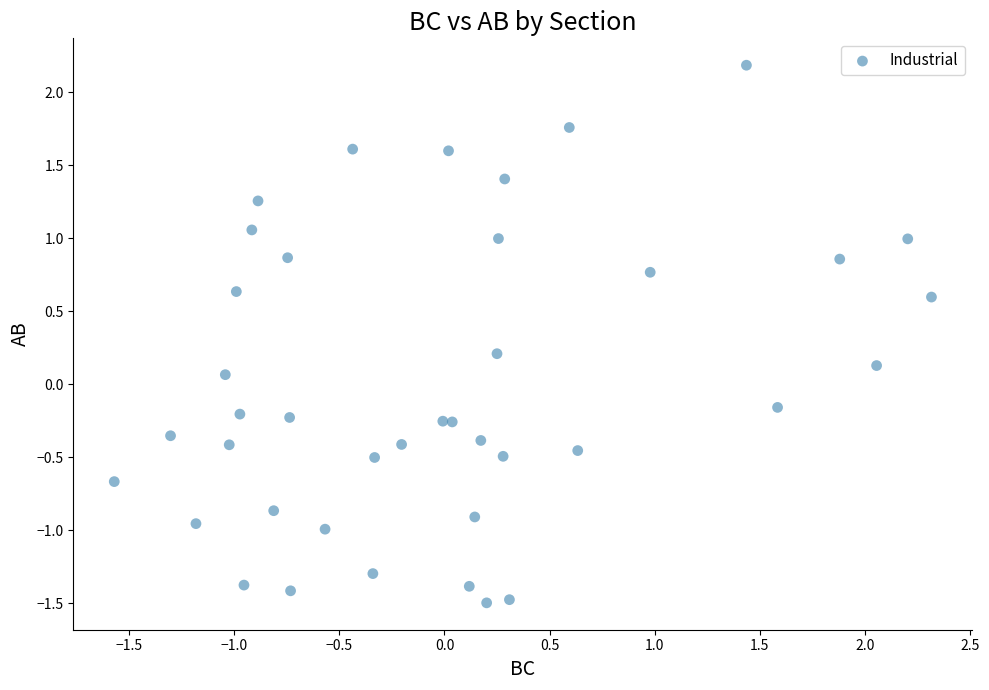

What is the range of Y values (max minus min)?

3.7